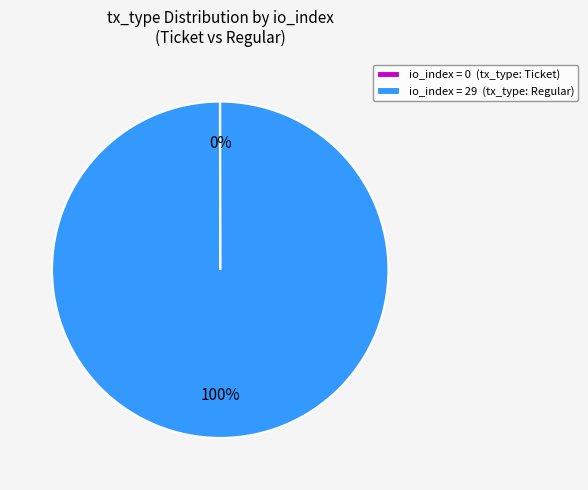

True or false: io_index = 29 (tx_type: Regular) accounts for 100% of the total.

True